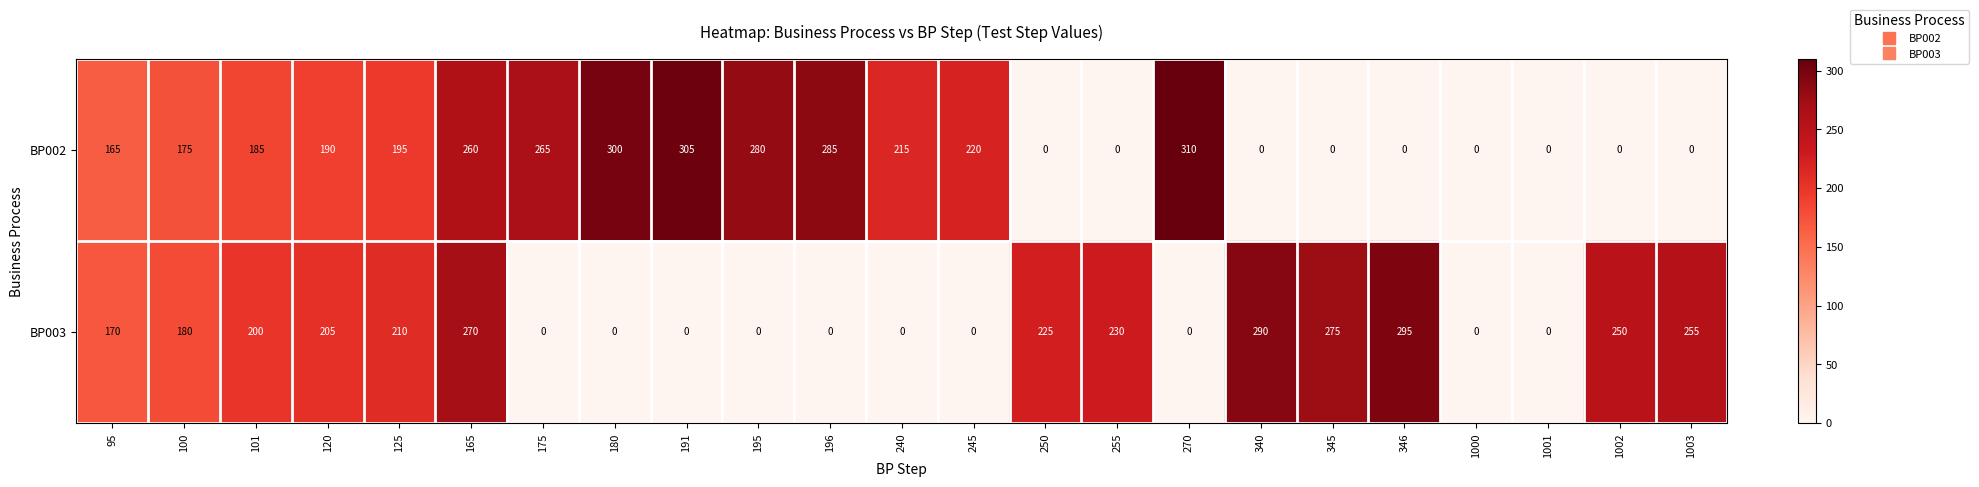

How many distinct data groups are displayed?

2